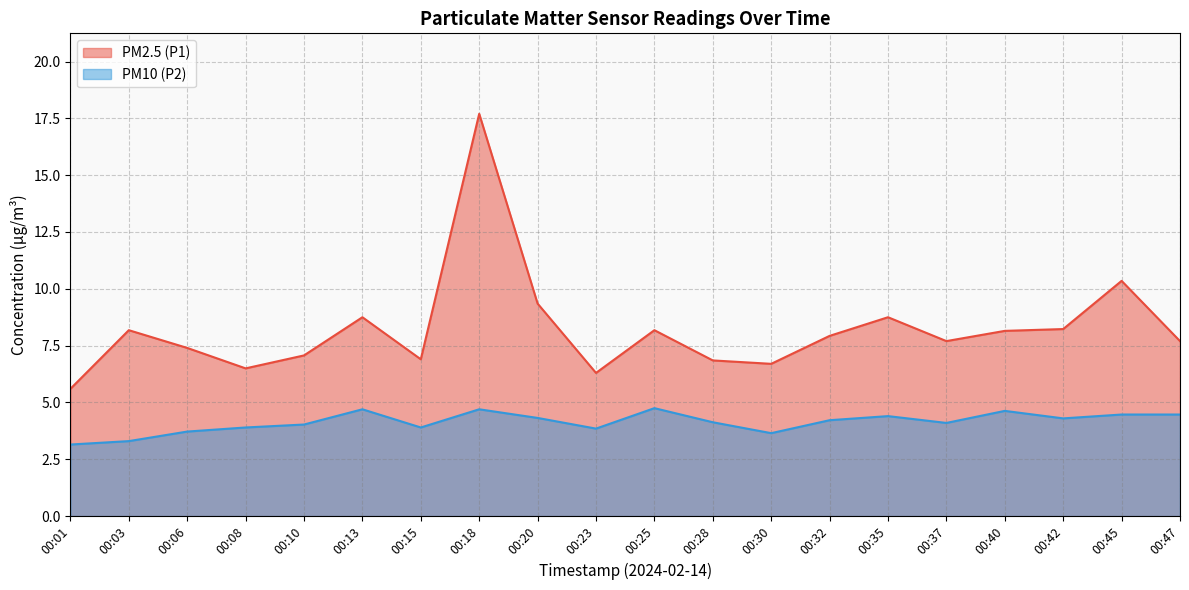

Does the chart display data point markers on the line(s)?

No